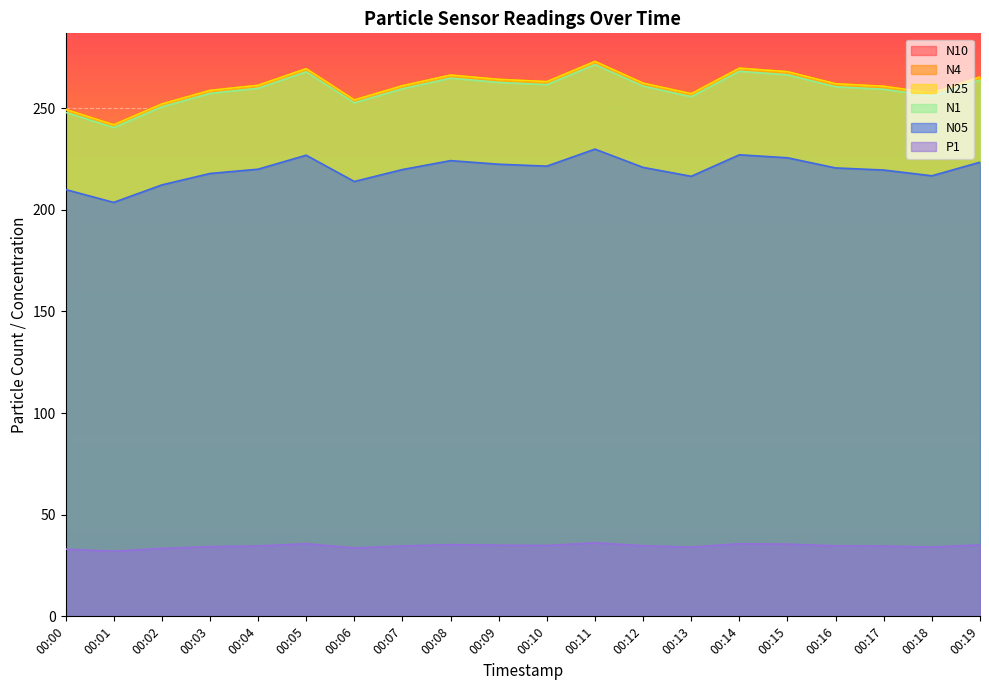

At which label does N1 first exceed 260?

00:05